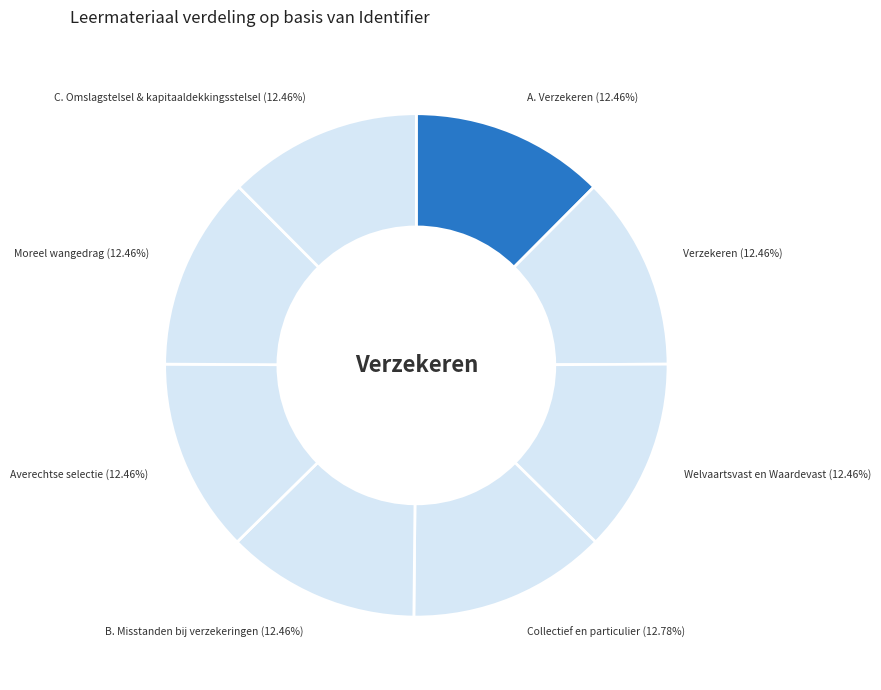

How many slices are in this pie chart?

8